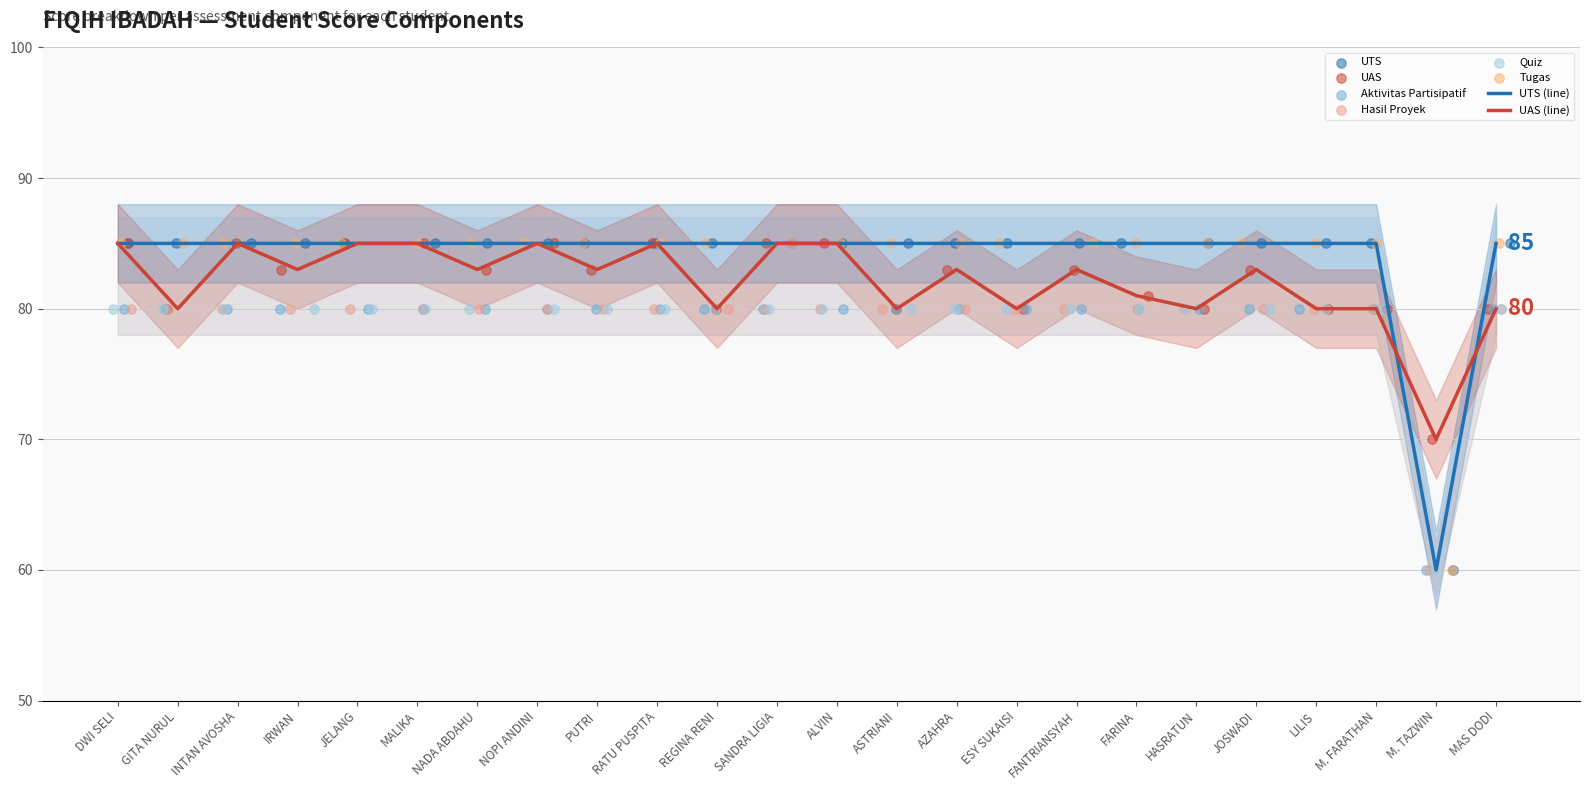

Is the value of UAS (line) at MAS DODI greater than the value of UTS (line) at PUTRI?

No